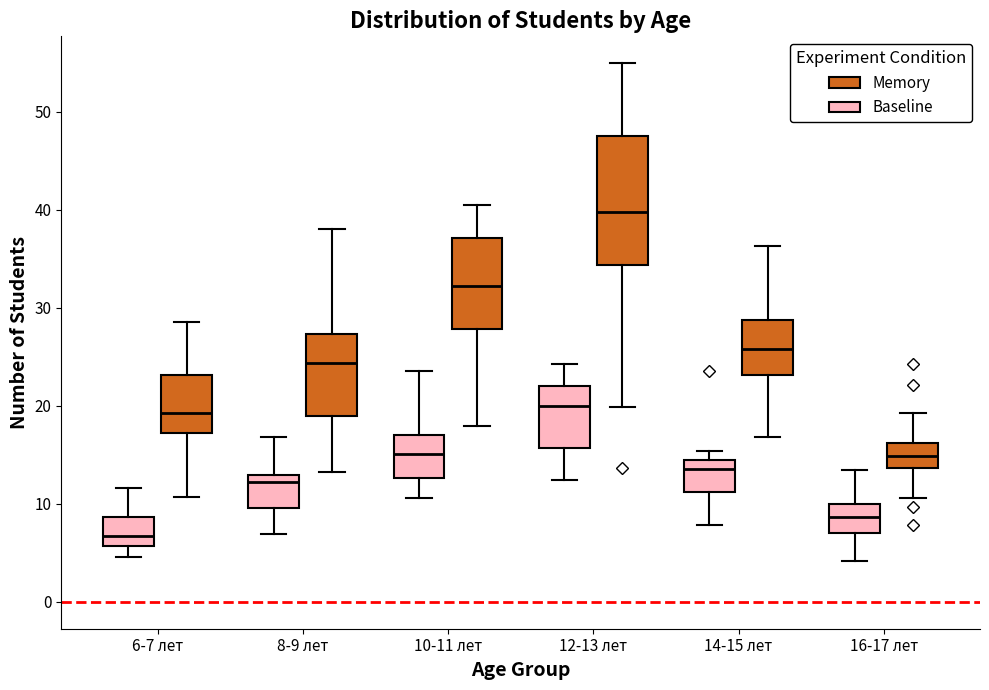

Reading left to right, read every box against the y-axis: the position of its median line, the range the box covers, and the ends of its whiskers. The values are not printed on the chart, so give them approximately, as read against the axis.

6-7 лет (Baseline): median 7, box 6 to 9, whiskers 5 to 12
6-7 лет (Memory): median 19, box 17 to 23, whiskers 11 to 29
8-9 лет (Baseline): median 12, box 10 to 13, whiskers 7 to 17
8-9 лет (Memory): median 24, box 19 to 27, whiskers 13 to 38
10-11 лет (Baseline): median 15, box 13 to 17, whiskers 11 to 24
10-11 лет (Memory): median 32, box 28 to 37, whiskers 18 to 40
12-13 лет (Baseline): median 20, box 16 to 22, whiskers 12 to 24
12-13 лет (Memory): median 40, box 34 to 48, whiskers 20 to 55
14-15 лет (Baseline): median 14 (just below the box's upper edge), box 11 to 14, whiskers 8 to 15
14-15 лет (Memory): median 26, box 23 to 29, whiskers 17 to 36
16-17 лет (Baseline): median 9, box 7 to 10, whiskers 4 to 13
16-17 лет (Memory): median 15, box 14 to 16, whiskers 11 to 19